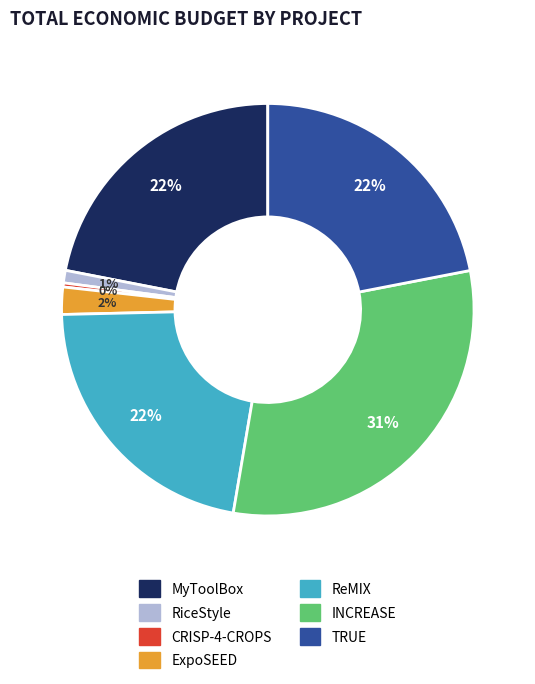

Is RiceStyle the majority of the pie?

No